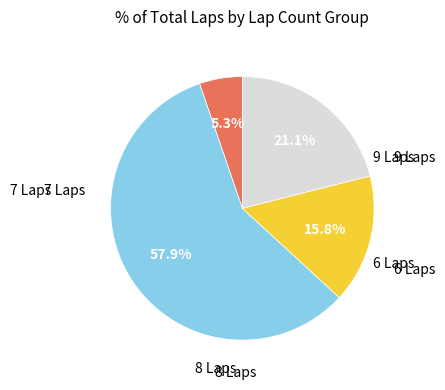

Is there a majority slice in this chart?

Yes